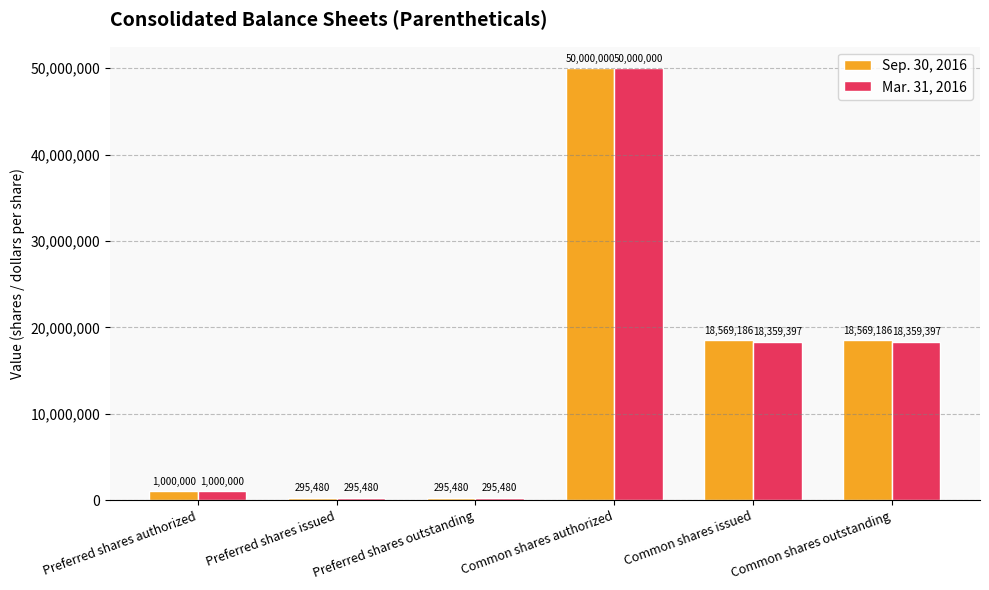

Rank the series by their average value, from lowest to highest.

Mar. 31, 2016, Sep. 30, 2016